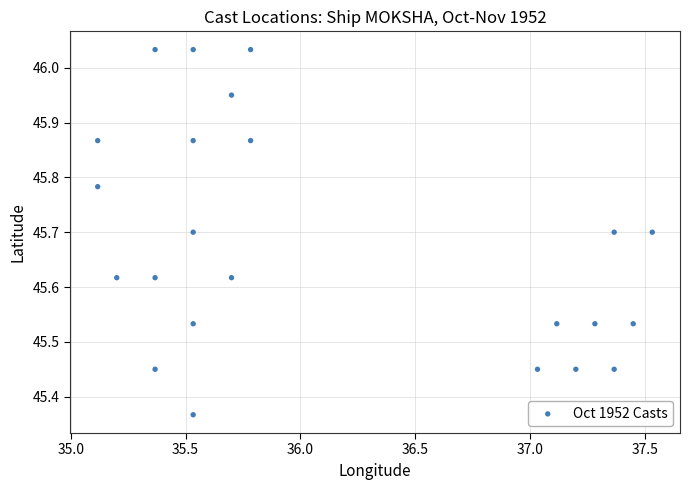

What is the range of Y values (max minus min)?

0.7